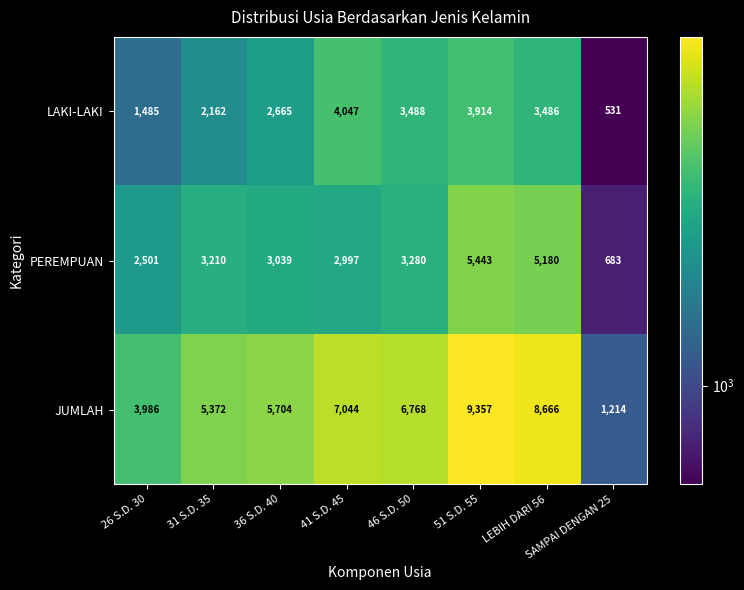

The value of LAKI-LAKI at 46 S.D. 50 is 4697. True or false?

False